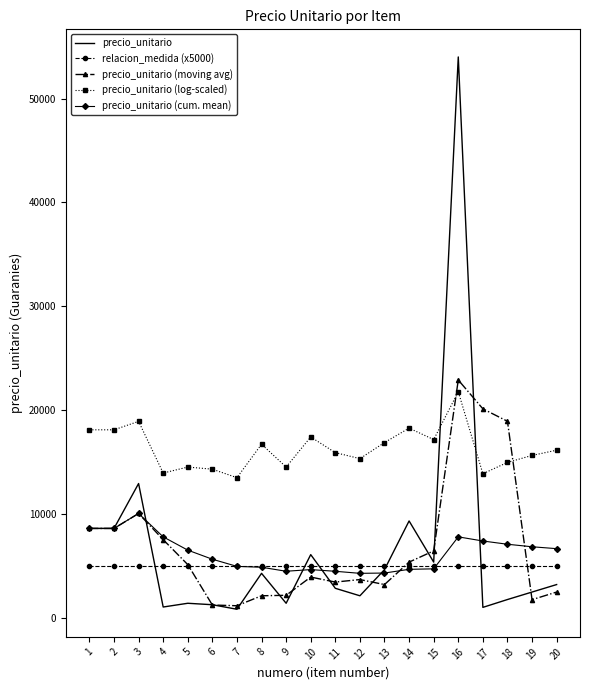

Between 5 and 16, which series saw the biggest shift?

precio_unitario